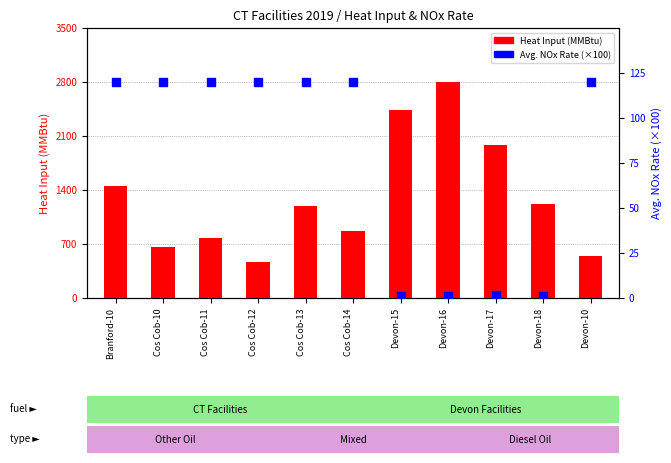

At which category is the sum across all series the highest?

Devon-16